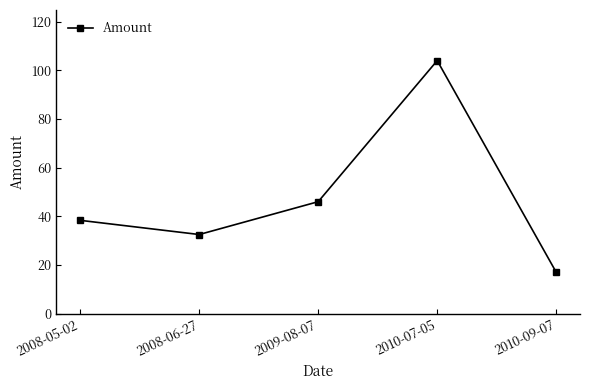

What is the maximum value shown in the chart?

104.0